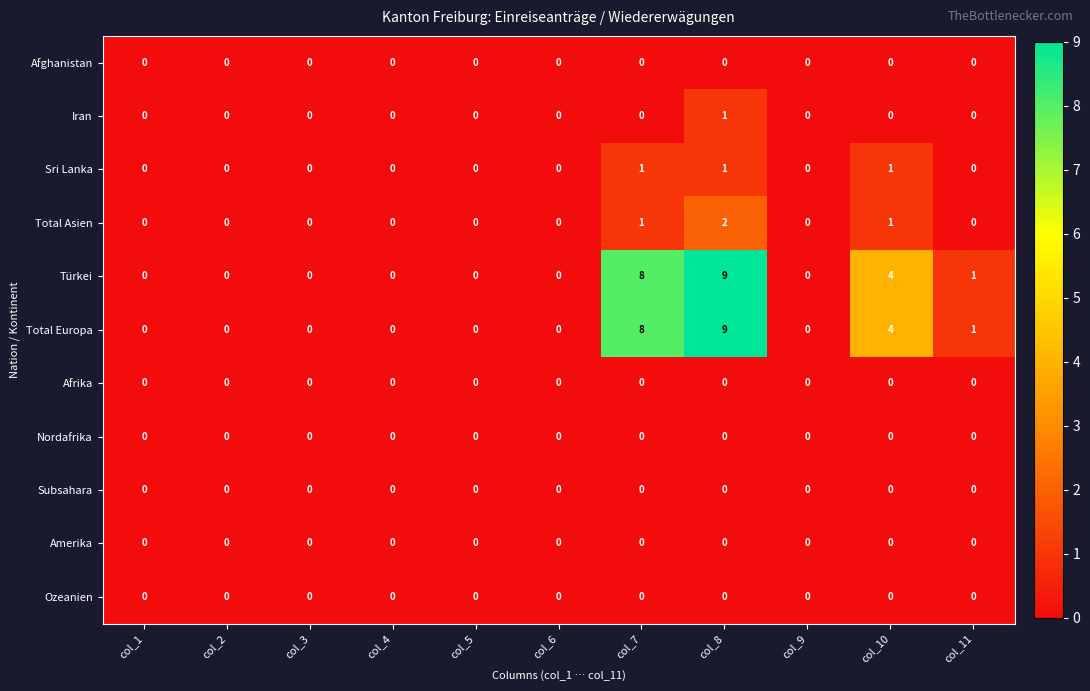

True or false: Total Europa has a value of 5 at col_6.

False